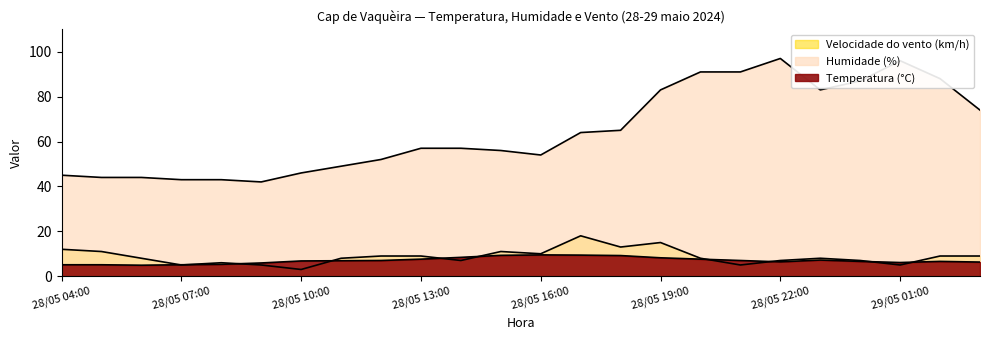

What position from the right is 28/05 07:00?

21